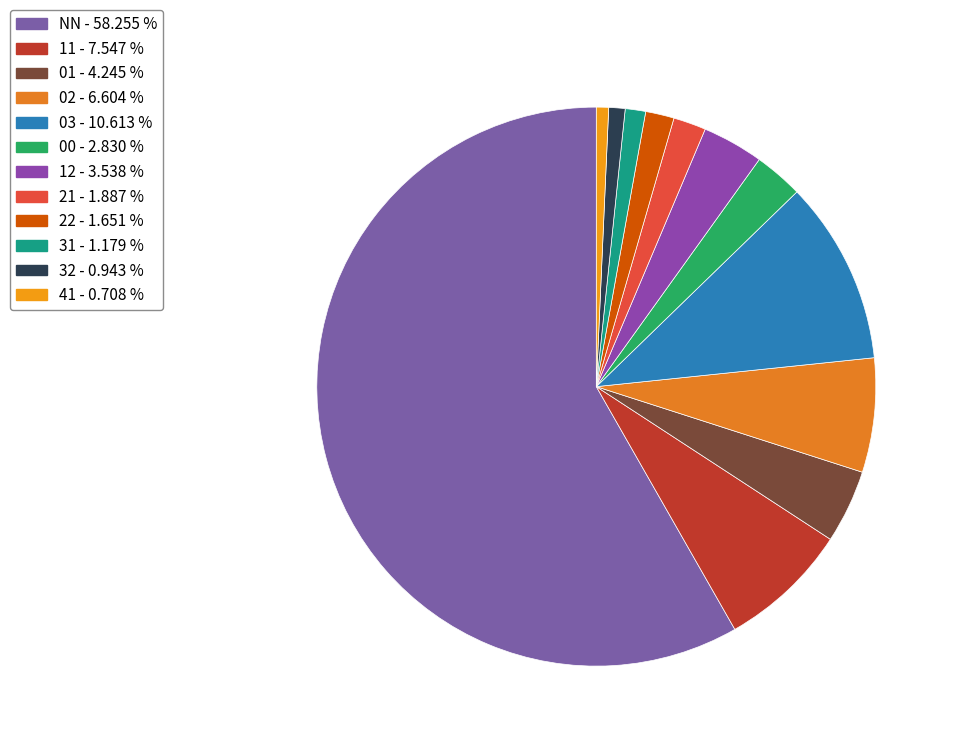

Combined, what portion of the pie is 41 and 12?

4.2%